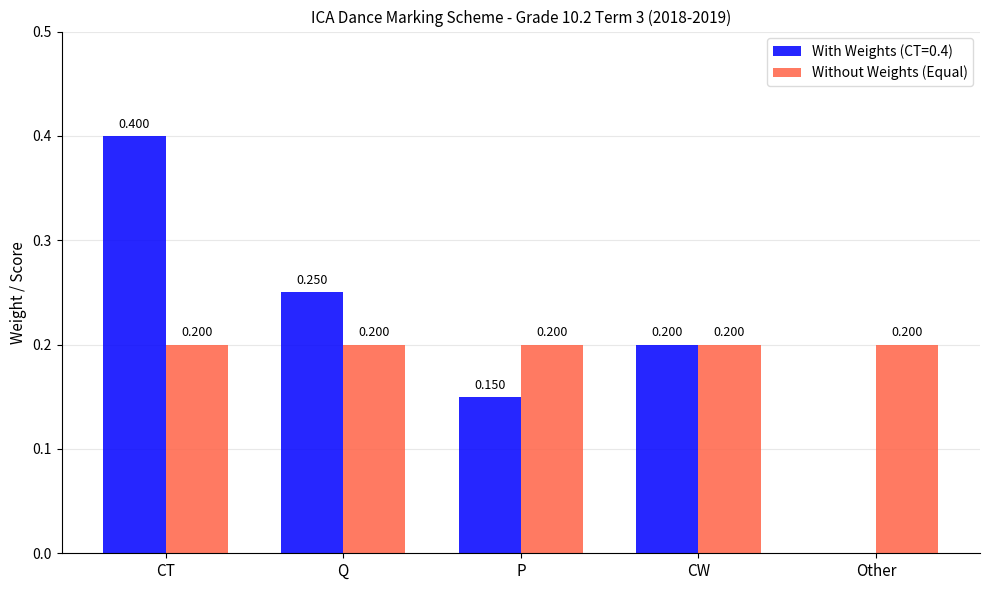

At which label is With Weights (CT=0.4) closest to 0?

Other